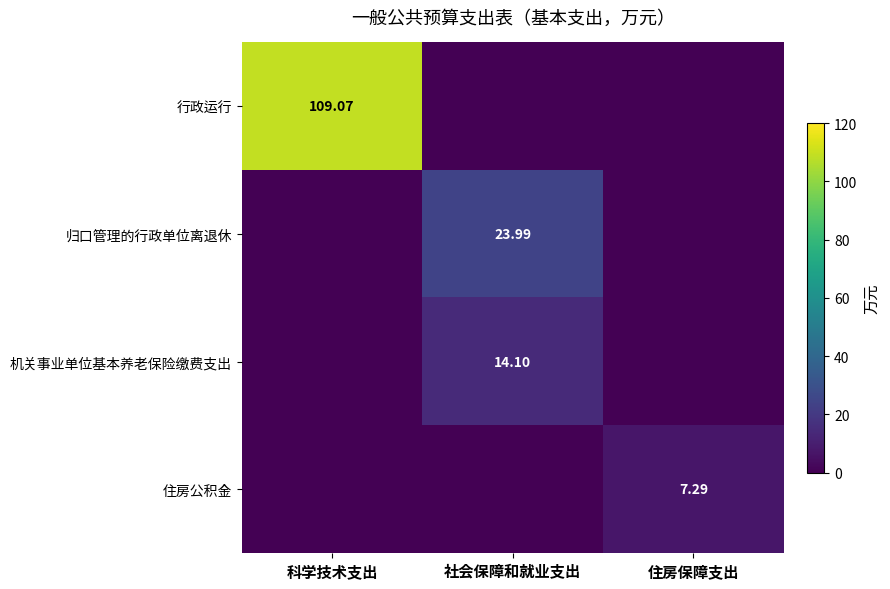

True or false: 机关事业单位基本养老保险缴费支出 has a value of 0.0 at 科学技术支出.

True